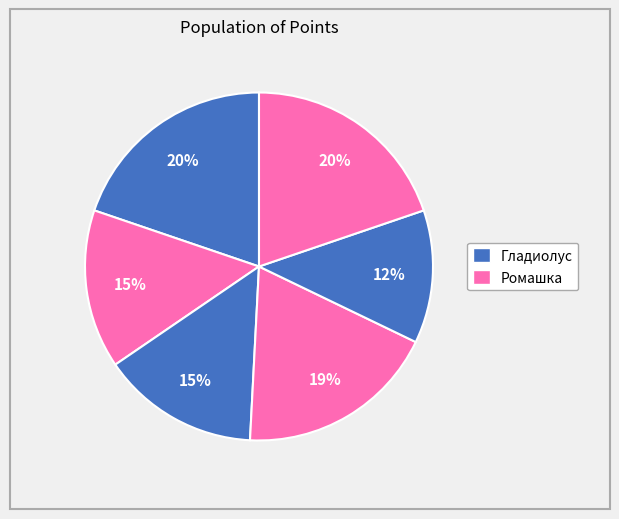

Which slice is the largest?

Точка1